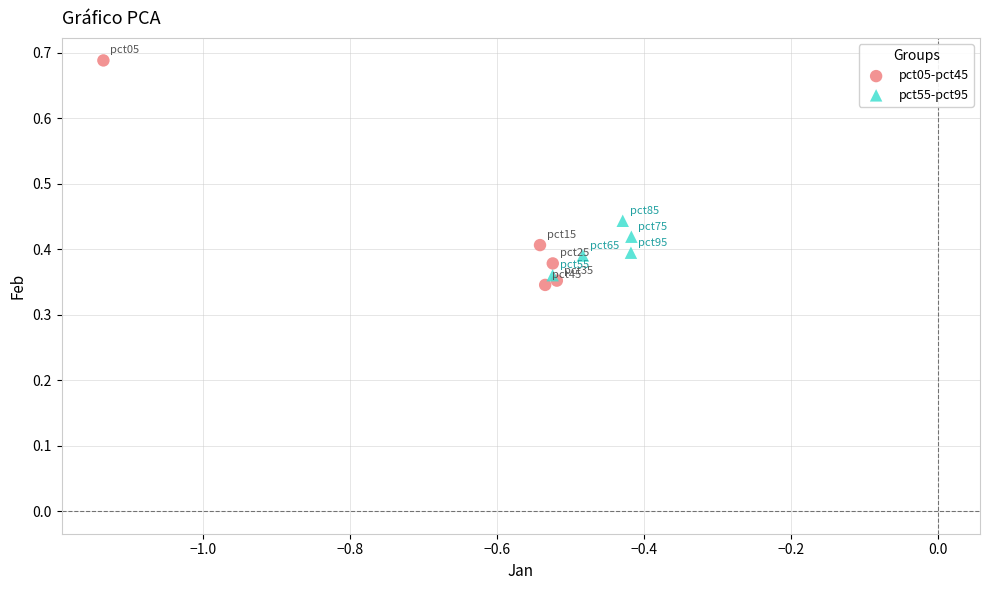

Which series contains the highest Y value?

pct05-pct45